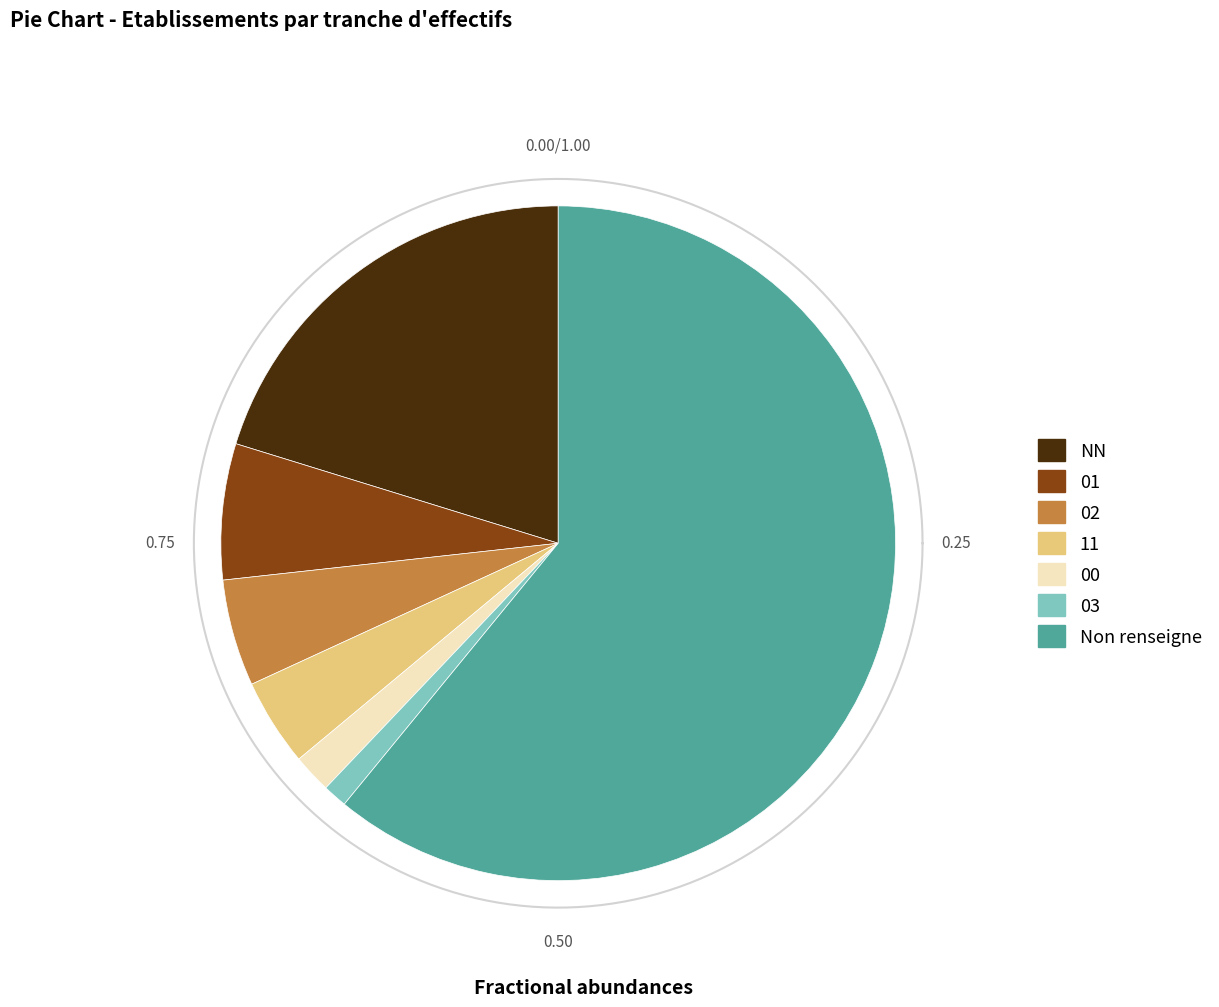

Is there any slice that represents more than half of the pie?

Yes